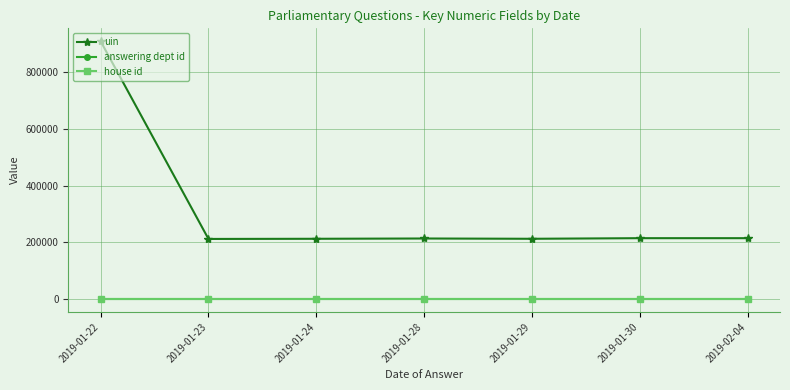

Between 2019-01-22 and 2019-01-24, which series saw the biggest shift?

uin